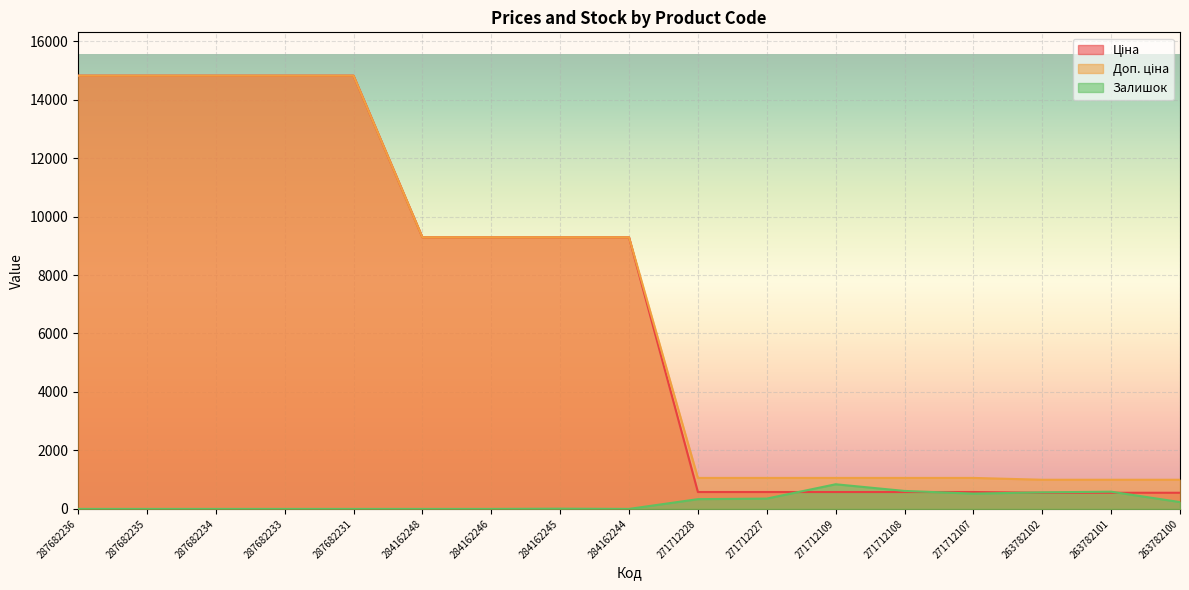

The value of Ціна at 284162245 is 2434.9. True or false?

False